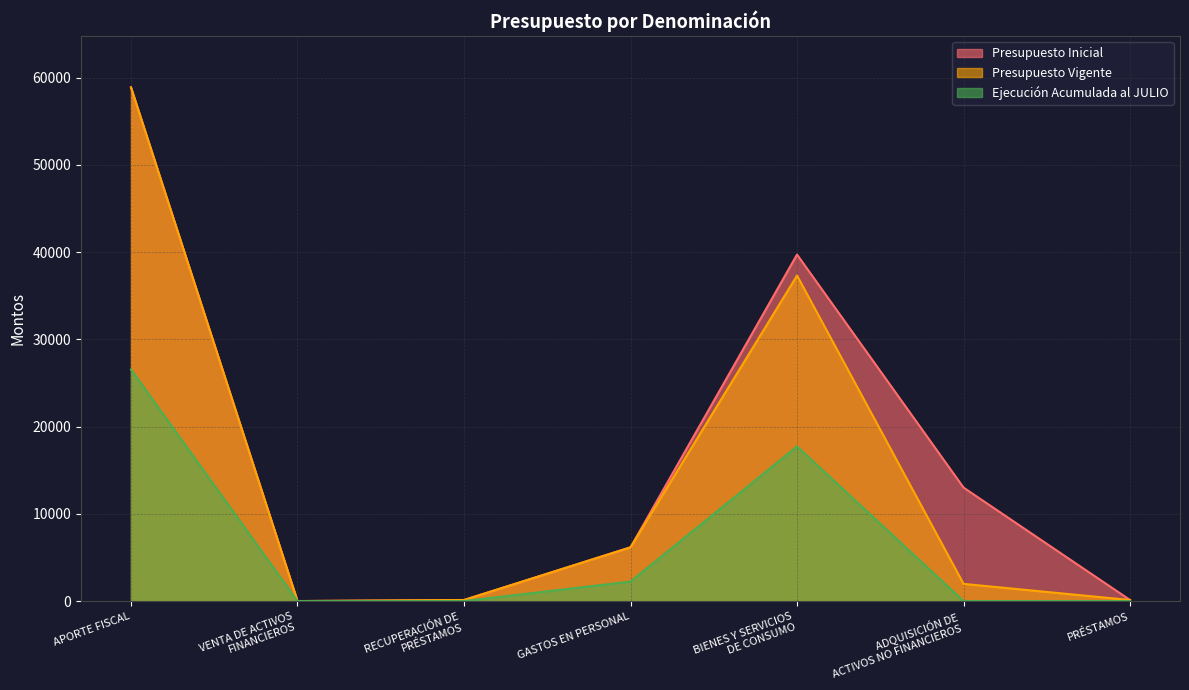

The Presupuesto Inicial series shows 17895 at ADQUISICIÓN DE
ACTIVOS NO FINANCIEROS. True or false?

False